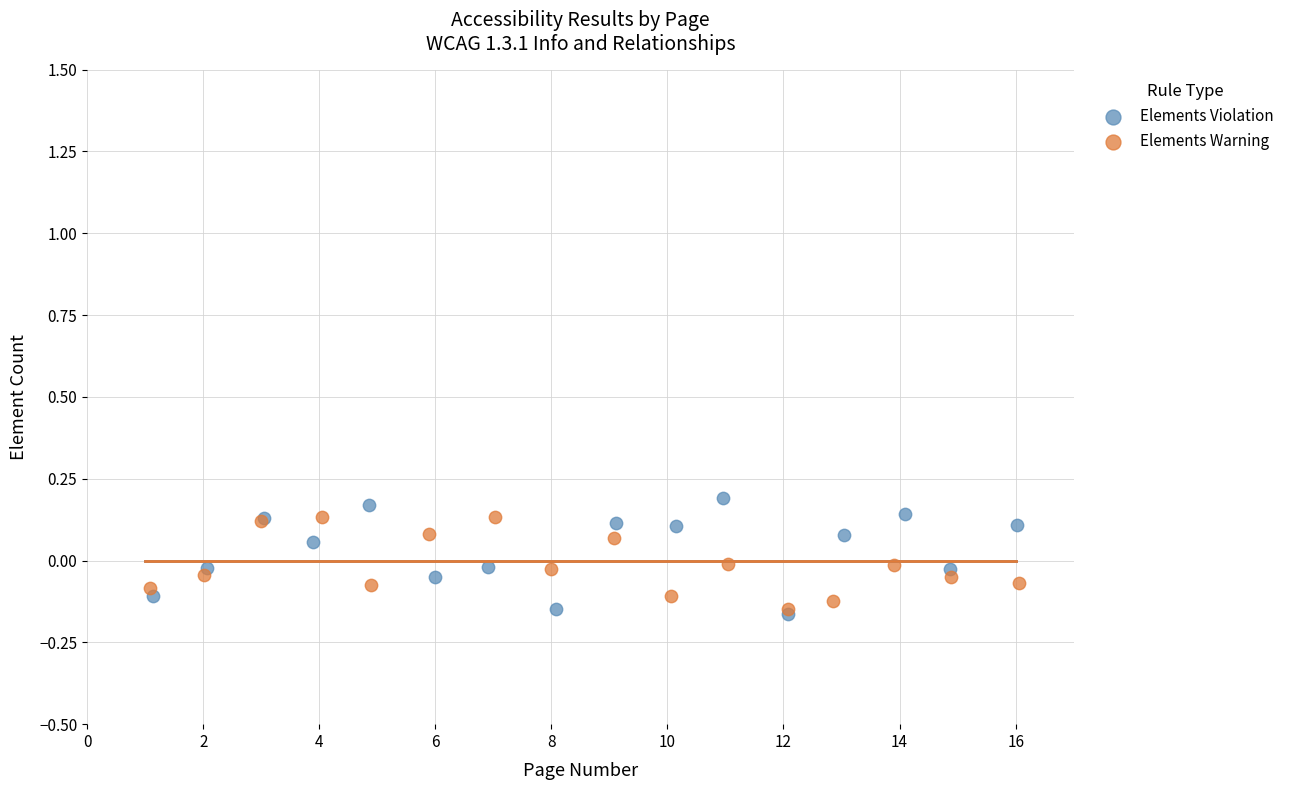

What are all the series names shown in the legend?

Elements Violation, Elements Warning